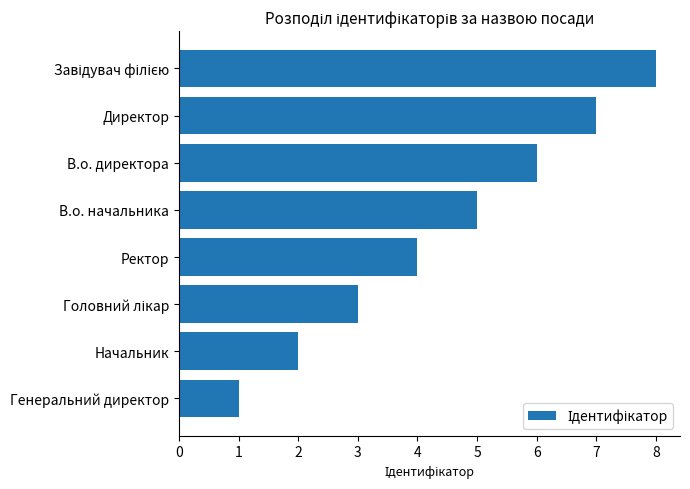

True or false: the data shows 0 at Начальник.

False